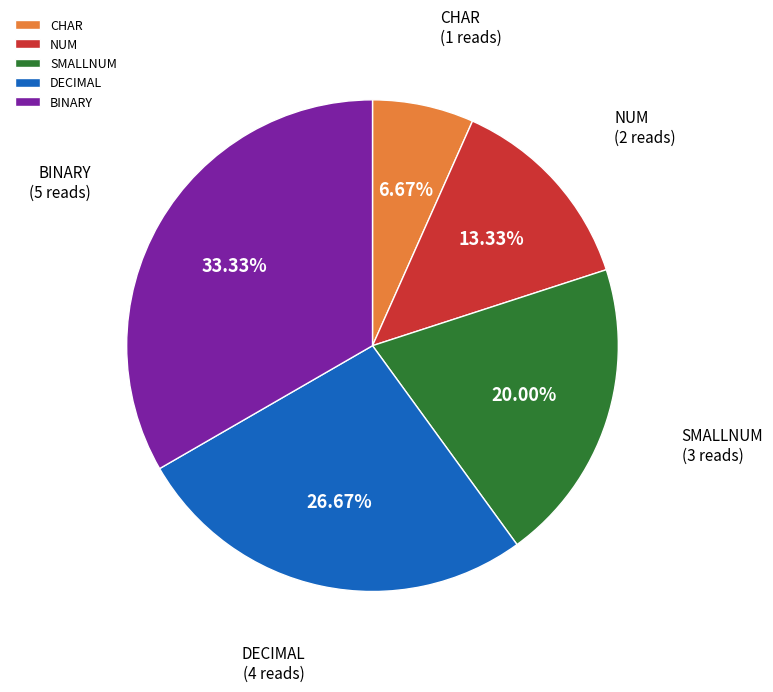

Is there a majority slice in this chart?

No